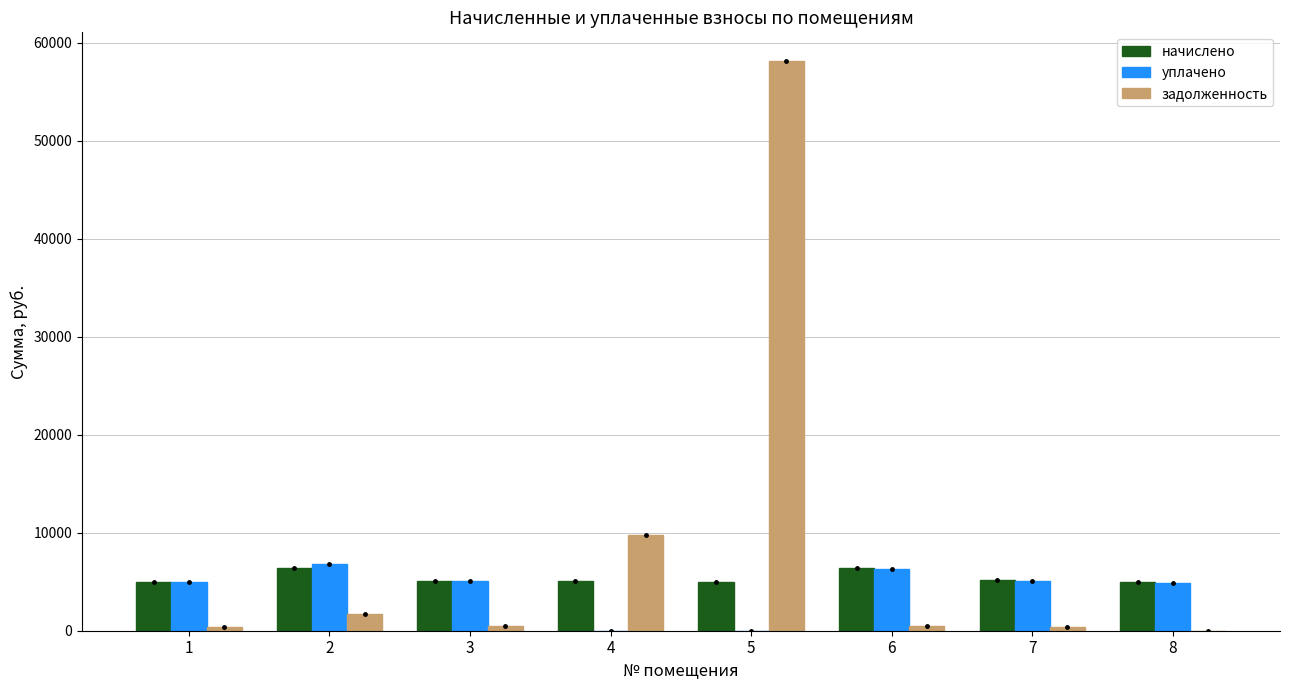

Is the value of задолженность at 5 greater than the value of начислено at 6?

Yes